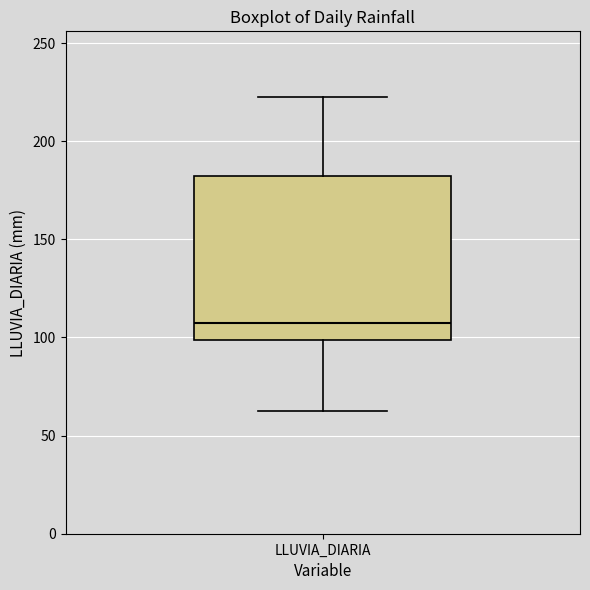

Read this box plot against the y-axis: the position of the median line, the range covered by the box, and the ends of both whiskers. The values are not printed on the chart, so give them approximately, as read against the axis.

median 110, box 100 to 185, whiskers 60 to 225